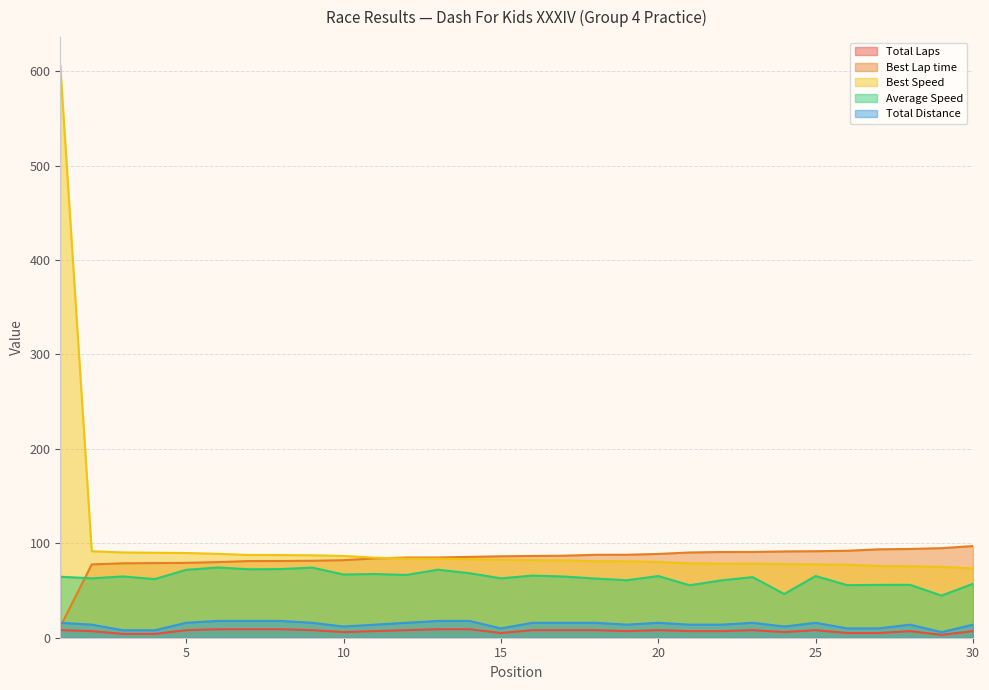

What is the difference between the highest and lowest values at 22?

83.8